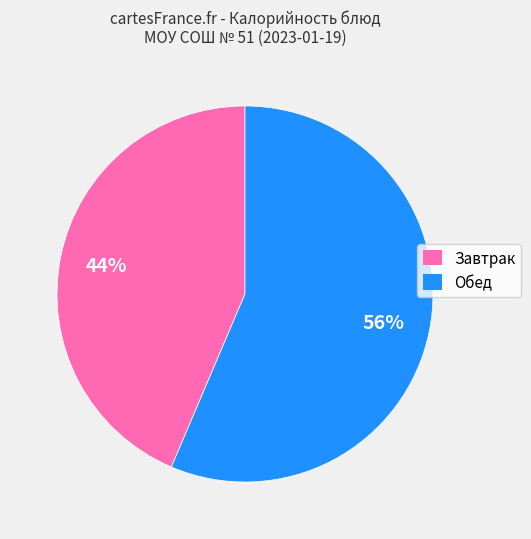

How many slices are in this pie chart?

2